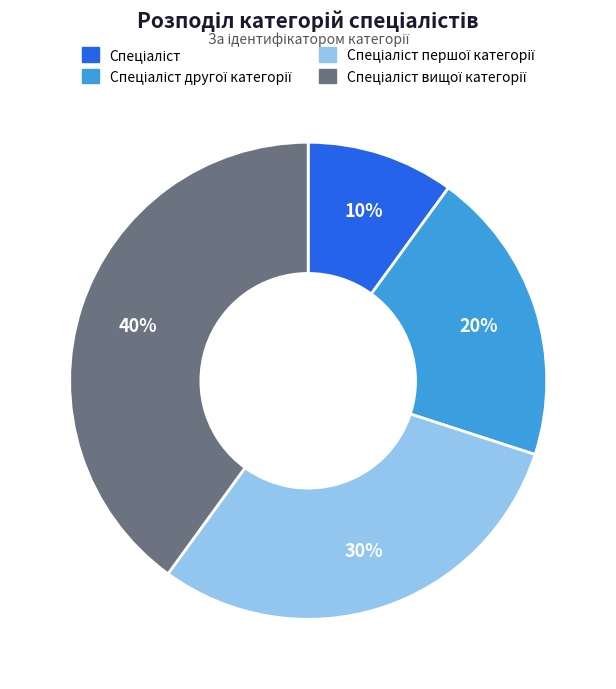

Count the number of slices in the pie.

4